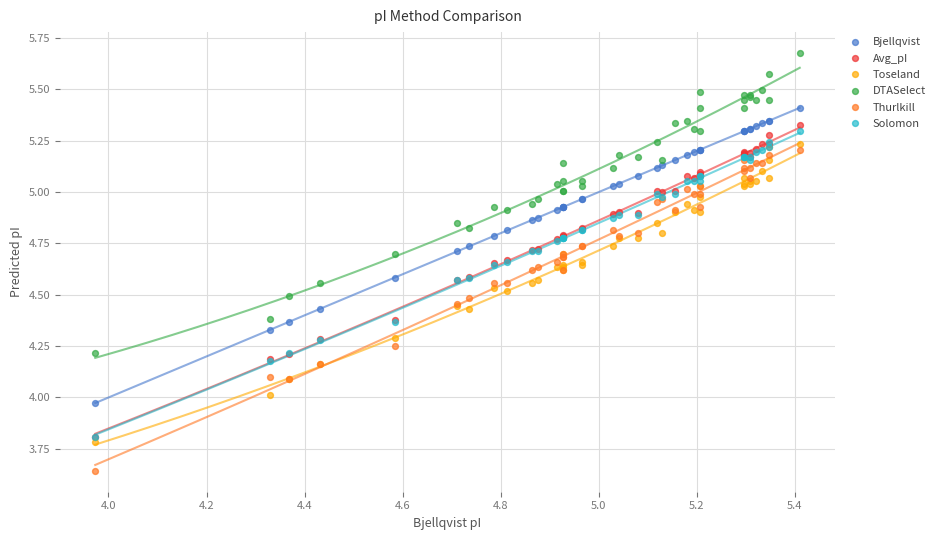

What are all the series names shown in the legend?

Bjellqvist, Avg_pI, Toseland, DTASelect, Thurlkill, Solomon